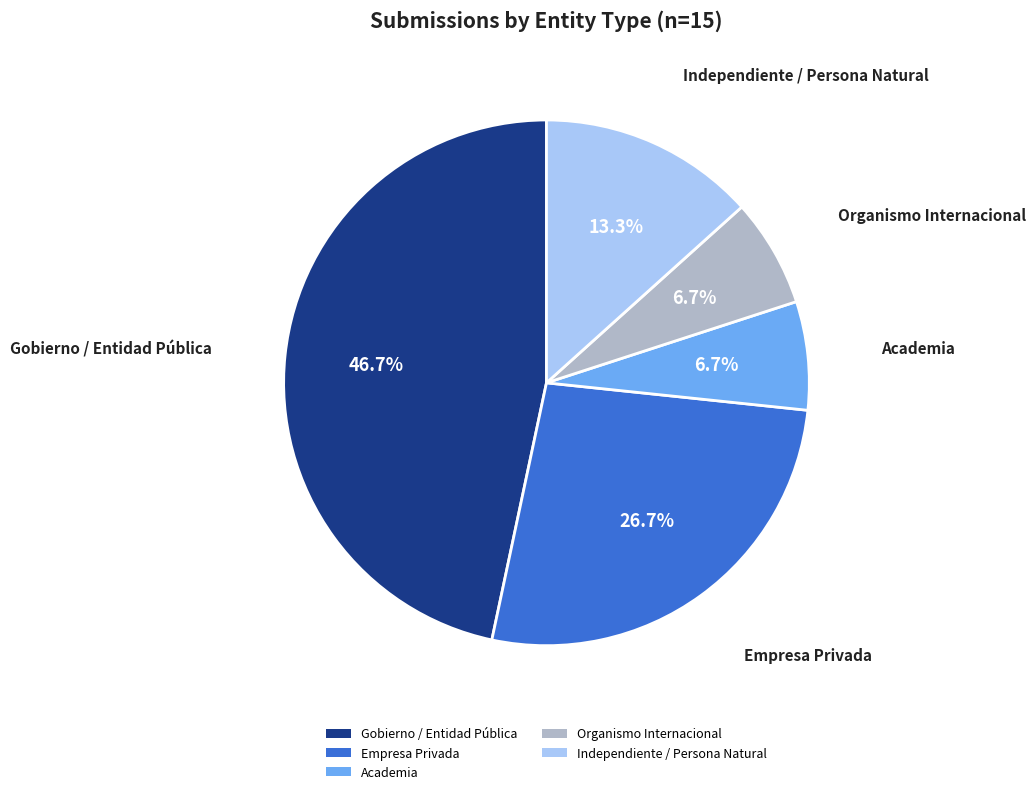

How many segments does this pie chart have?

5